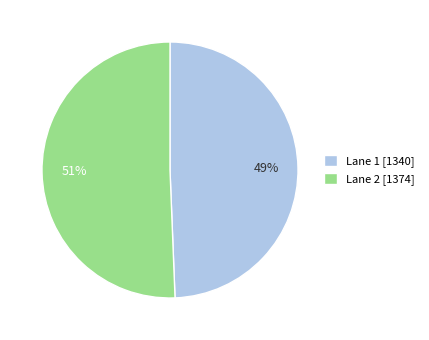

Which has a higher value, Lane 2 [1374] or Lane 1 [1340]?

Lane 2 [1374]